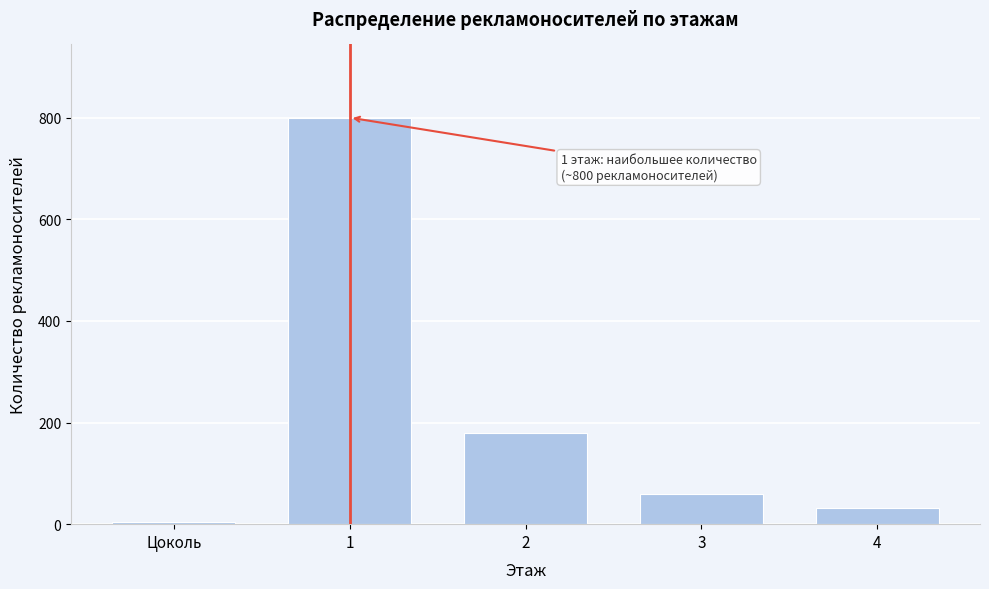

Reading left to right, transcribe all the data shown in this chart.

4	800	180	60	32